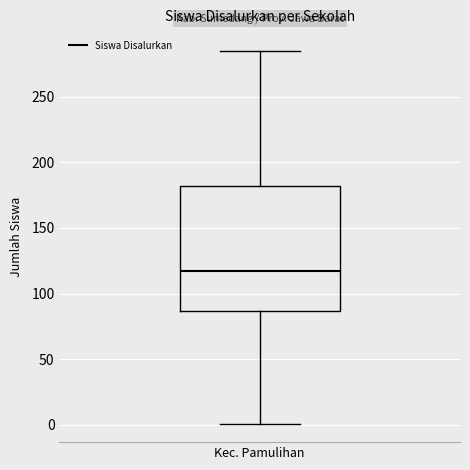

Read this box plot against the y-axis: the position of the median line, the range covered by the box, and the ends of both whiskers. The values are not printed on the chart, so give them approximately, as read against the axis.

median 115, box 85 to 180, whiskers 0 to 285